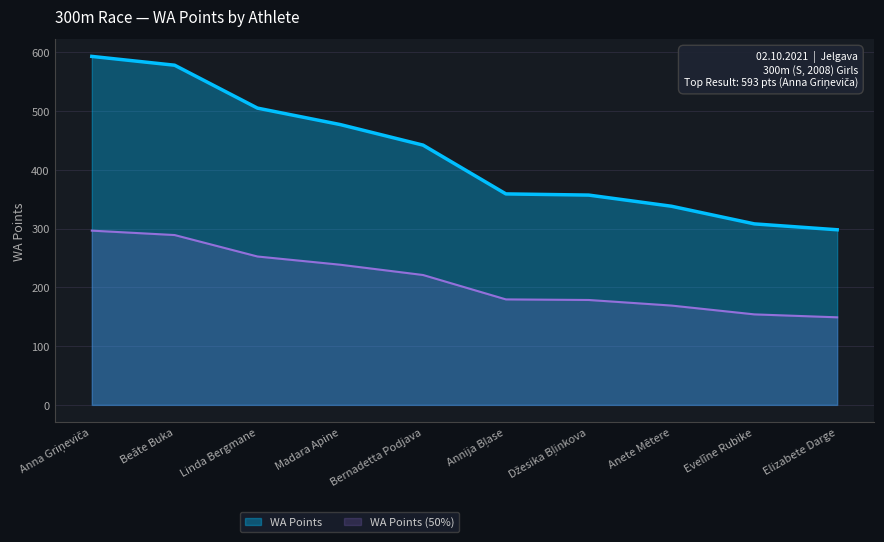

Rank the categories by value from highest to lowest.

Anna Griņeviča, Beāte Buka, Linda Bergmane, Madara Apine, Bernadetta Podjava, Annija Bļase, Džesika Bļinkova, Anete Mētere, Evelīne Rubike, Elizabete Darge